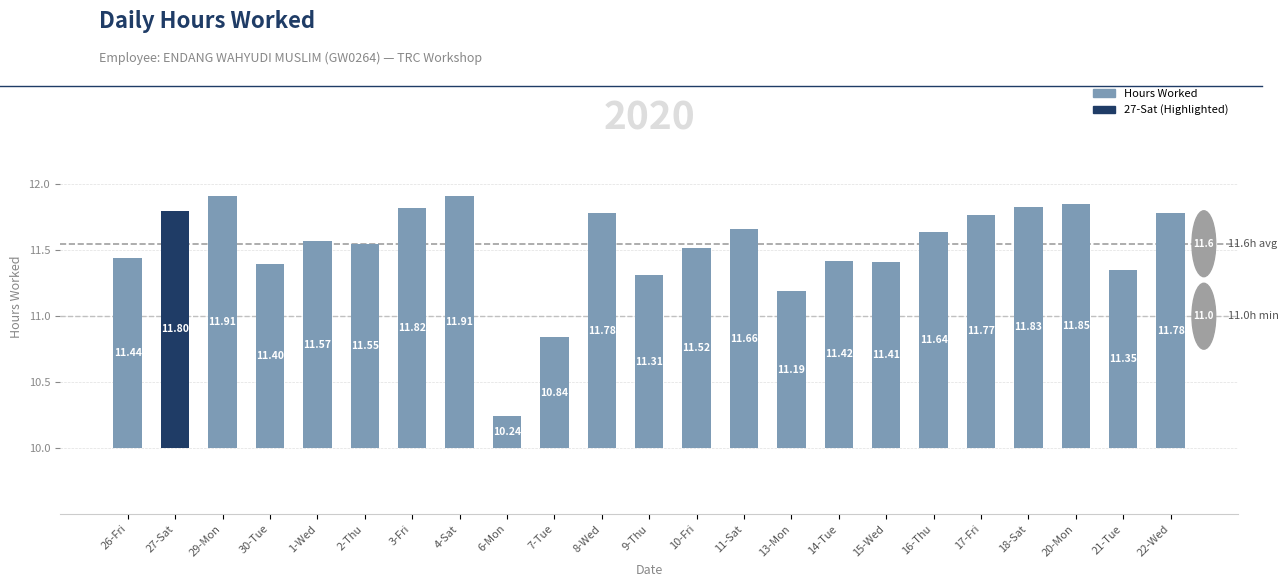

What is the label of the 10th bar from the left?

7-Tue